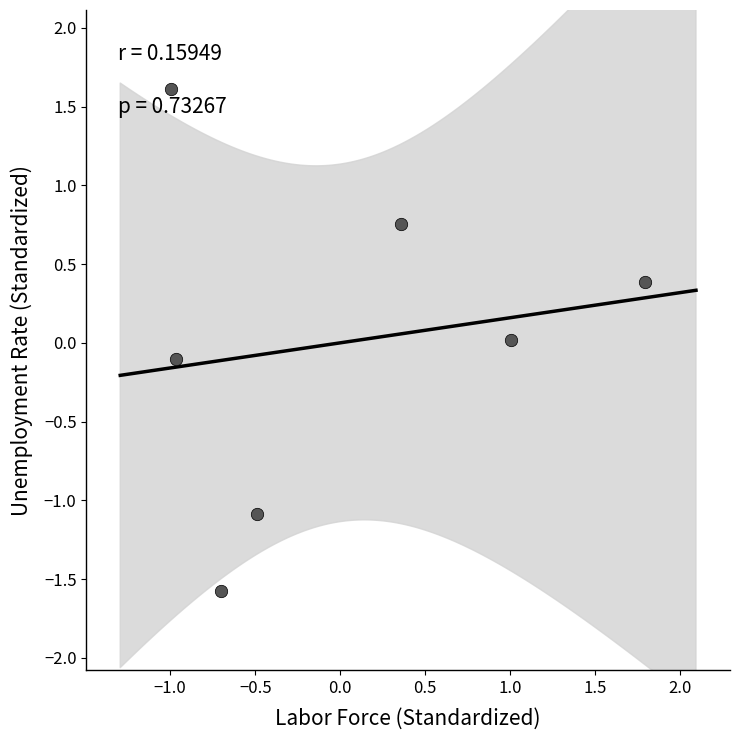

What is the range of Y values (max minus min)?

3.2